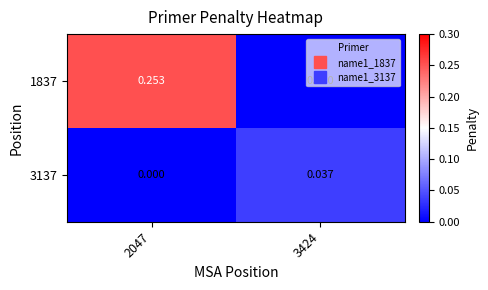

How many values in 1837 are above zero?

1